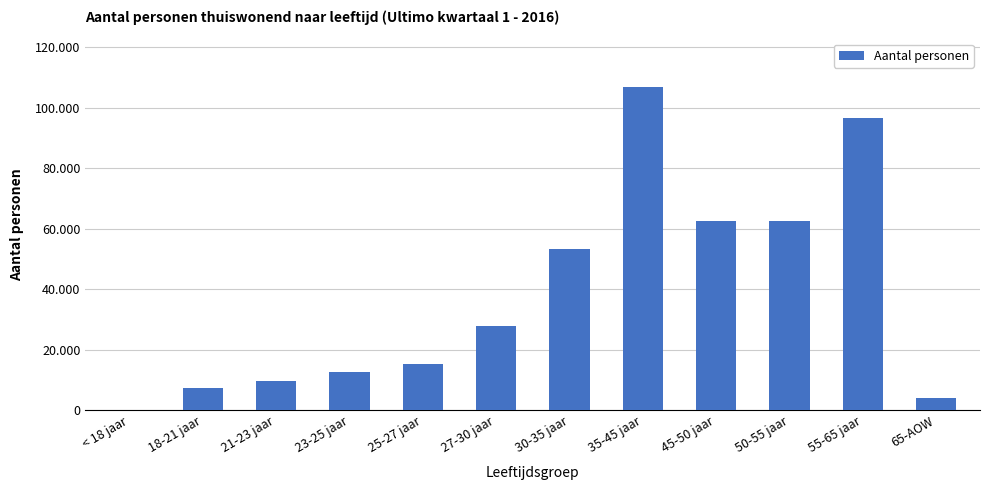

Which category has the lowest value across all series?

< 18 jaar